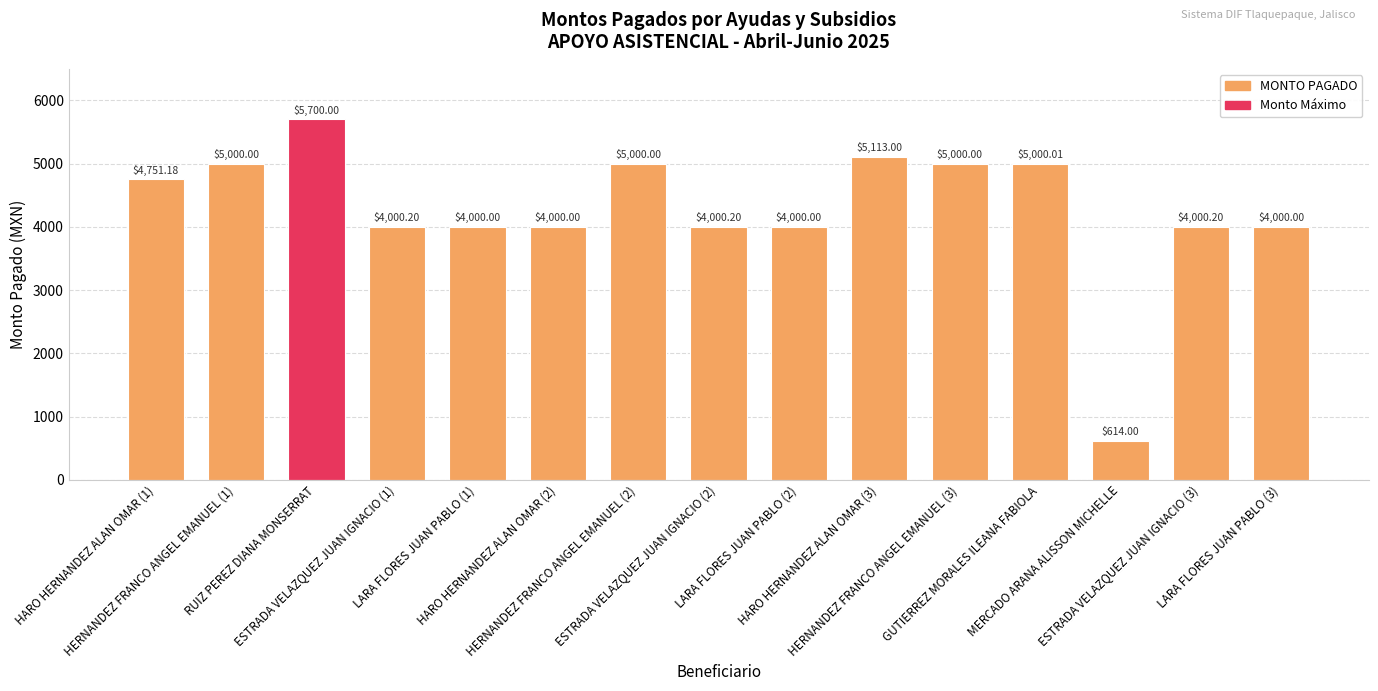

What is the average value?

4278.6